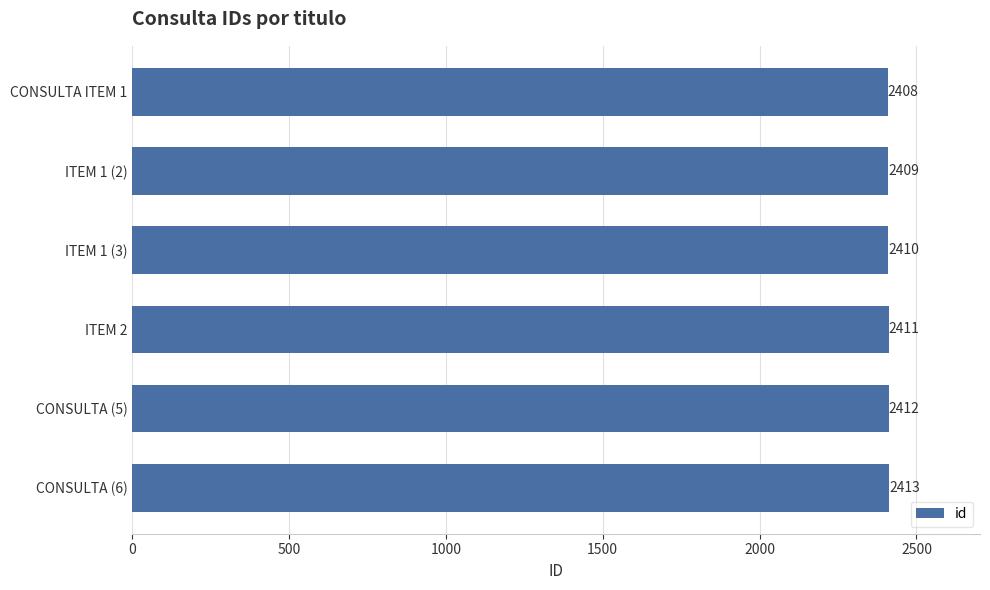

At which label is the value closest to 2410?

ITEM 1 (3)